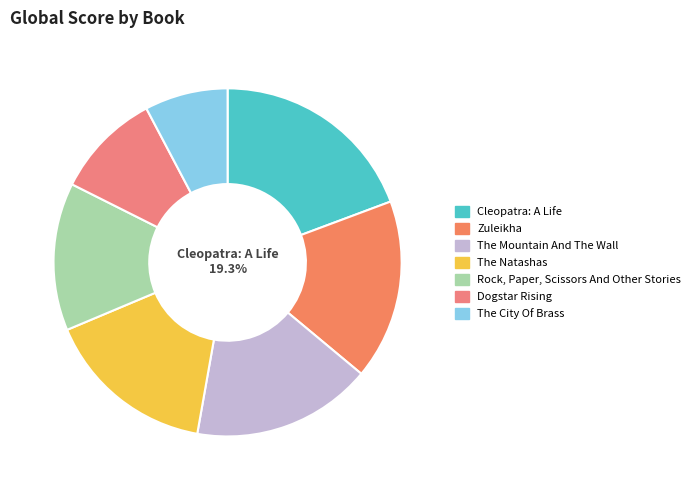

Rank the categories by value from highest to lowest.

Cleopatra: A Life, Zuleikha, The Mountain And The Wall, The Natashas, Rock, Paper, Scissors And Other Stories, Dogstar Rising, The City Of Brass